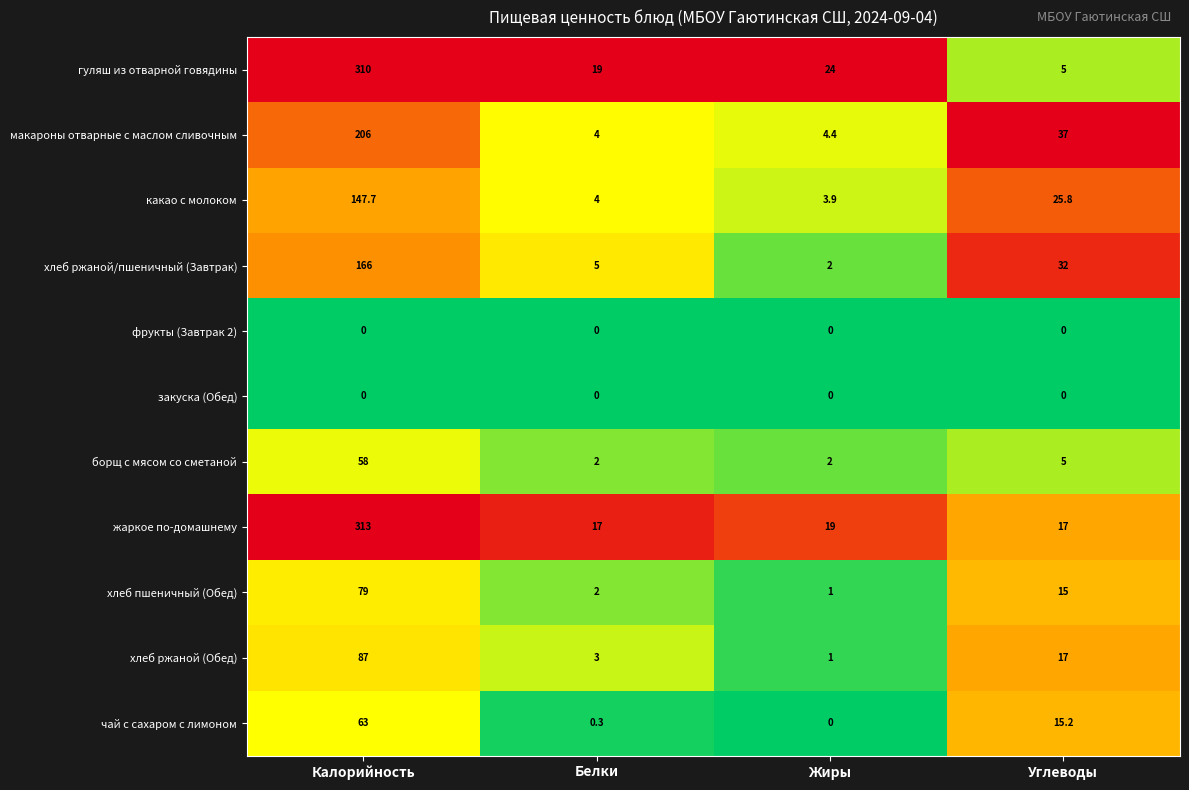

At which label does хлеб пшеничный (Обед) first exceed 15?

Калорийность